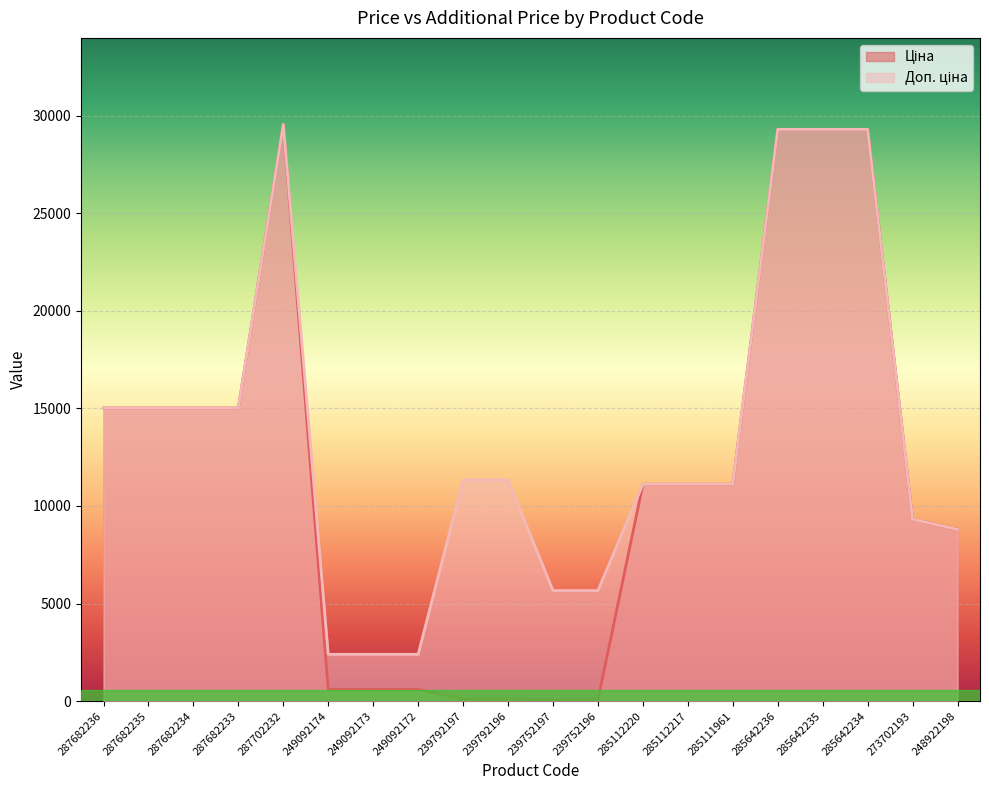

True or false: Доп. ціна has more than 1 interior local peaks.

False